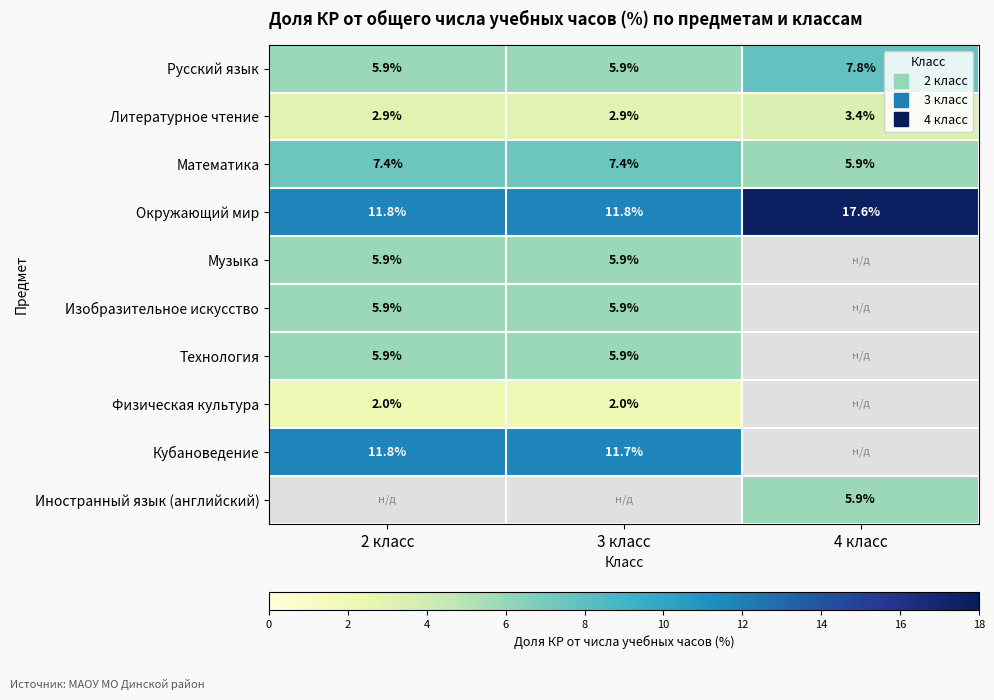

Which series has the largest range (max minus min)?

Окружающий мир